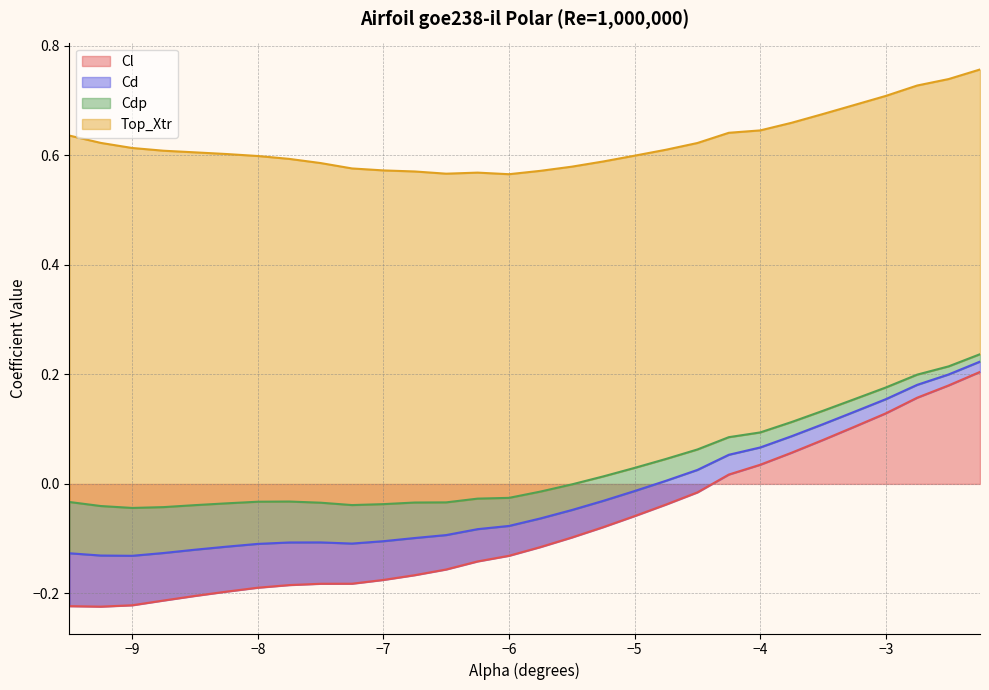

What is the difference between the highest and lowest values at -6.75?

0.8